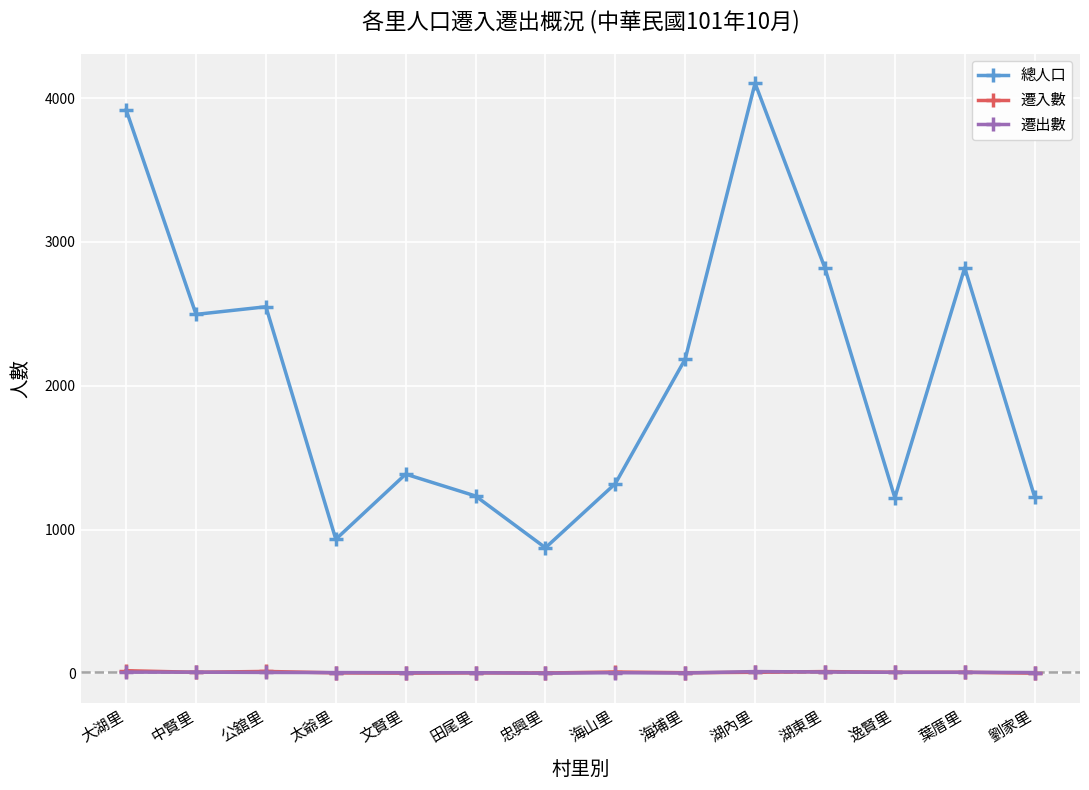

At which category is the sum across all series the highest?

湖內里